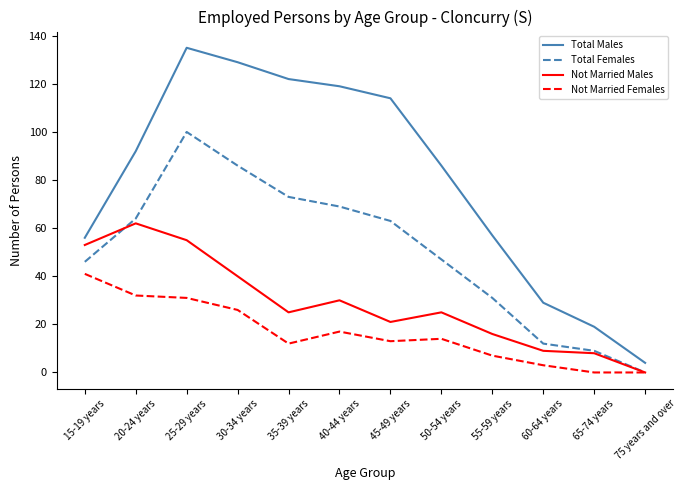

At which label does Total Females reach its minimum?

75 years and over